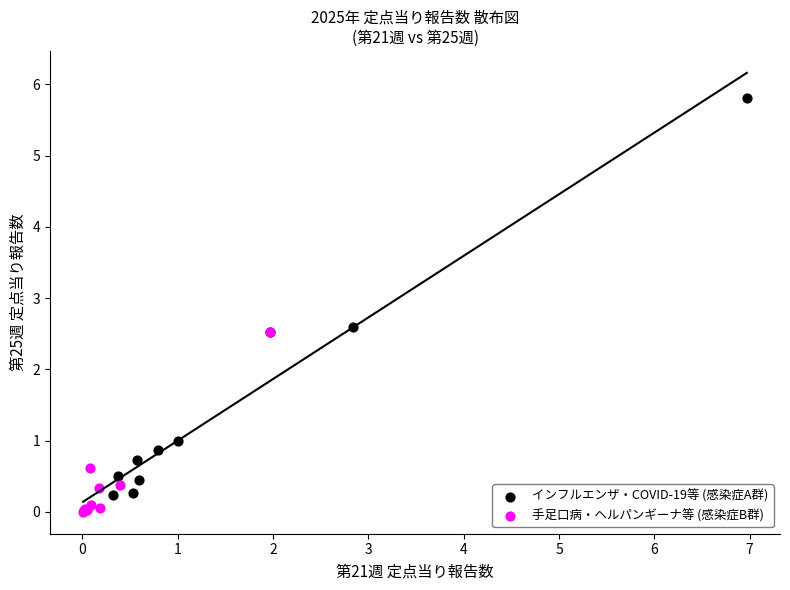

Which series contains the highest Y value?

インフルエンザ・COVID-19等 (感染症A群)